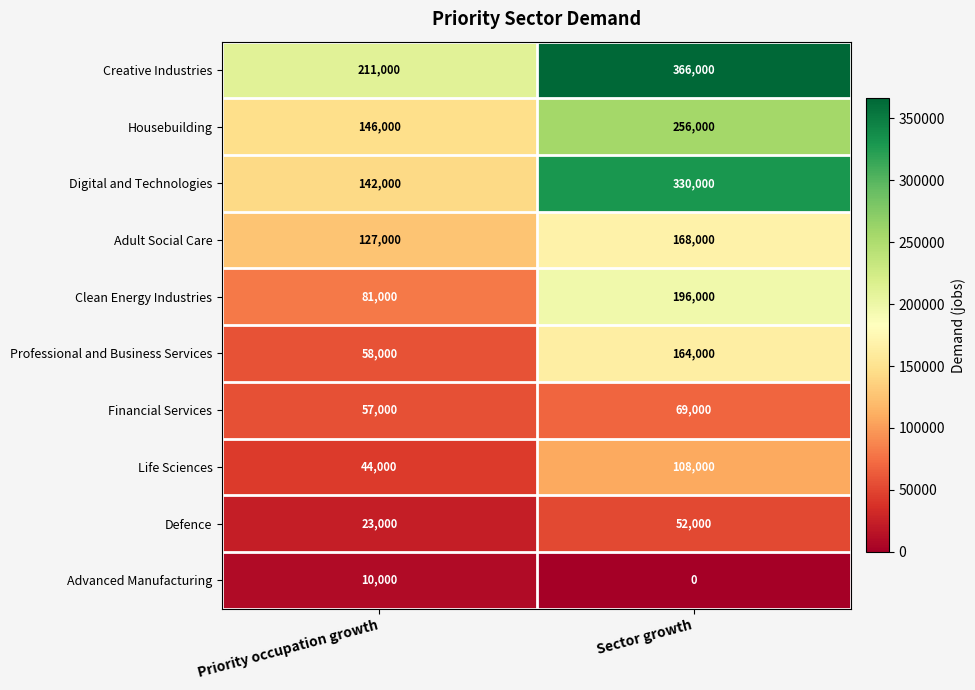

The value of Housebuilding at Priority occupation growth is 146000. True or false?

True